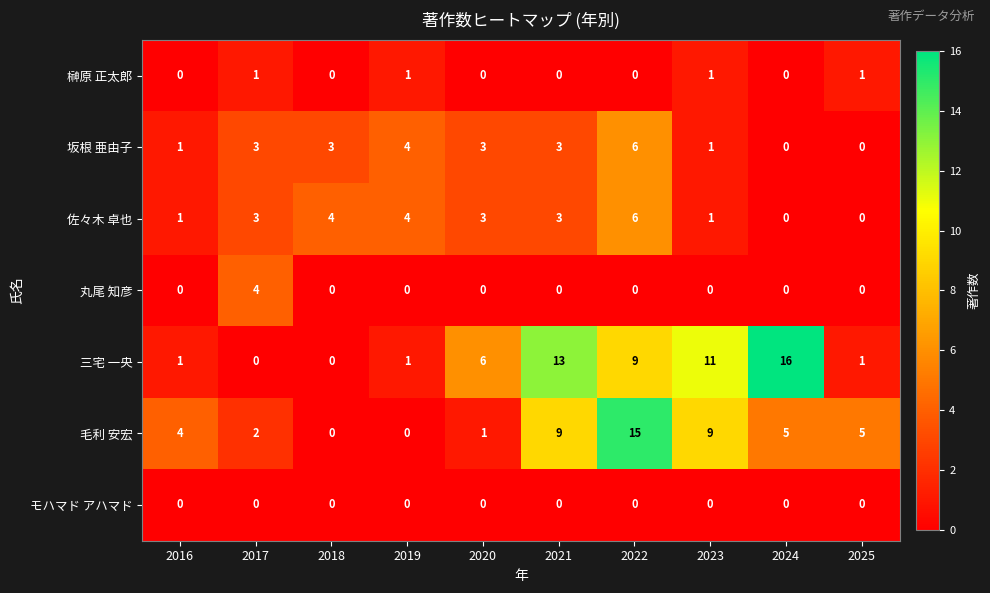

Is it true that 毛利 安宏 equals 3 at 2024?

False